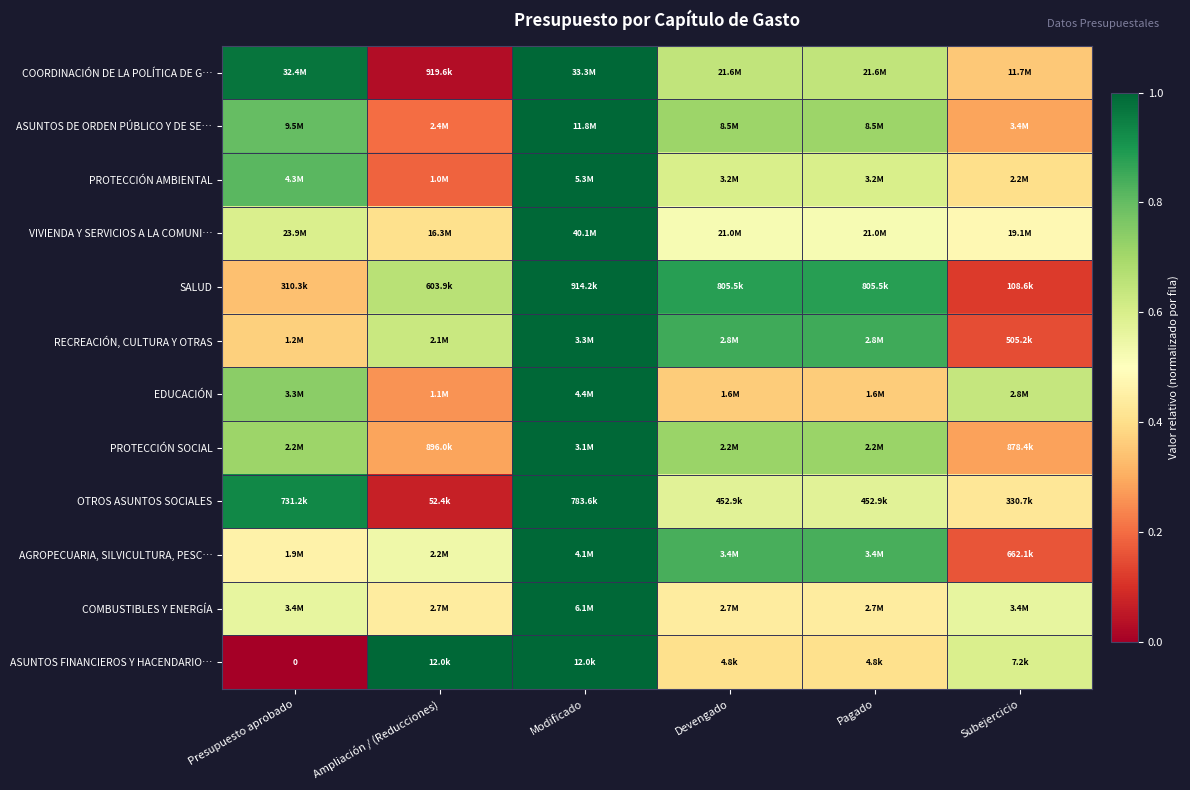

What is the difference between the highest and lowest values at Presupuesto aprobado?

1.0